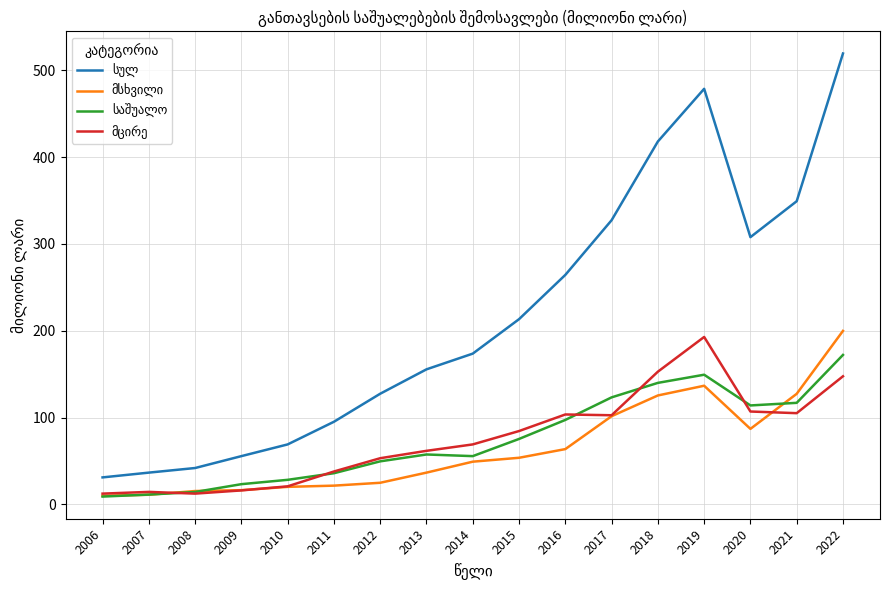

What is the spread (max minus min) of values at 2011?

73.6